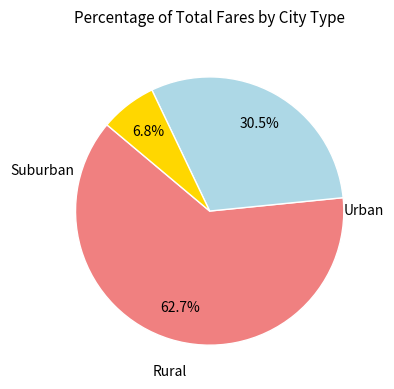

Does any single category account for the majority?

Yes